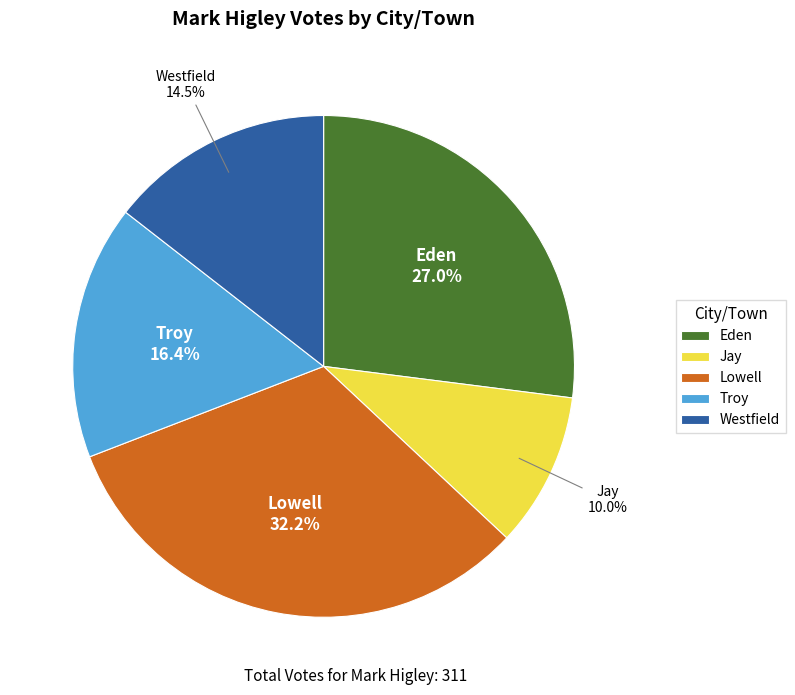

Count the number of slices in the pie.

5